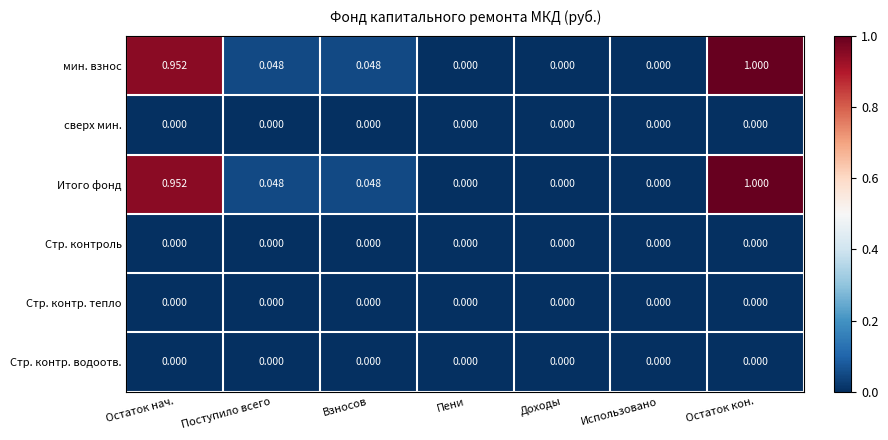

At which category is the sum across all series the highest?

Остаток кон.